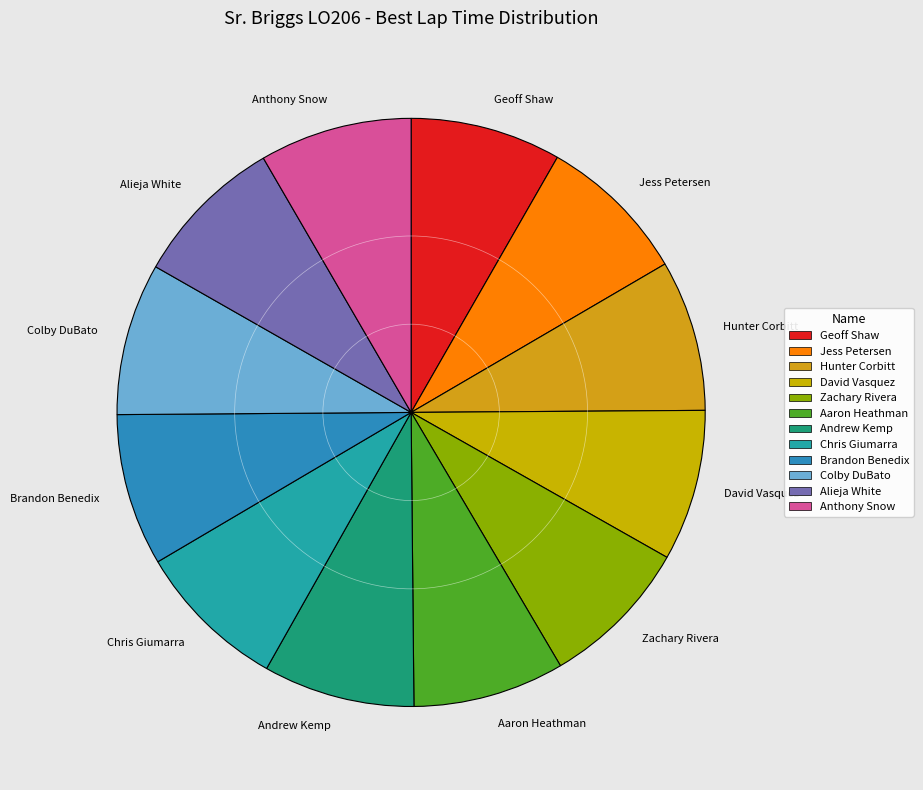

Does Geoff Shaw account for over 50% of the chart?

No